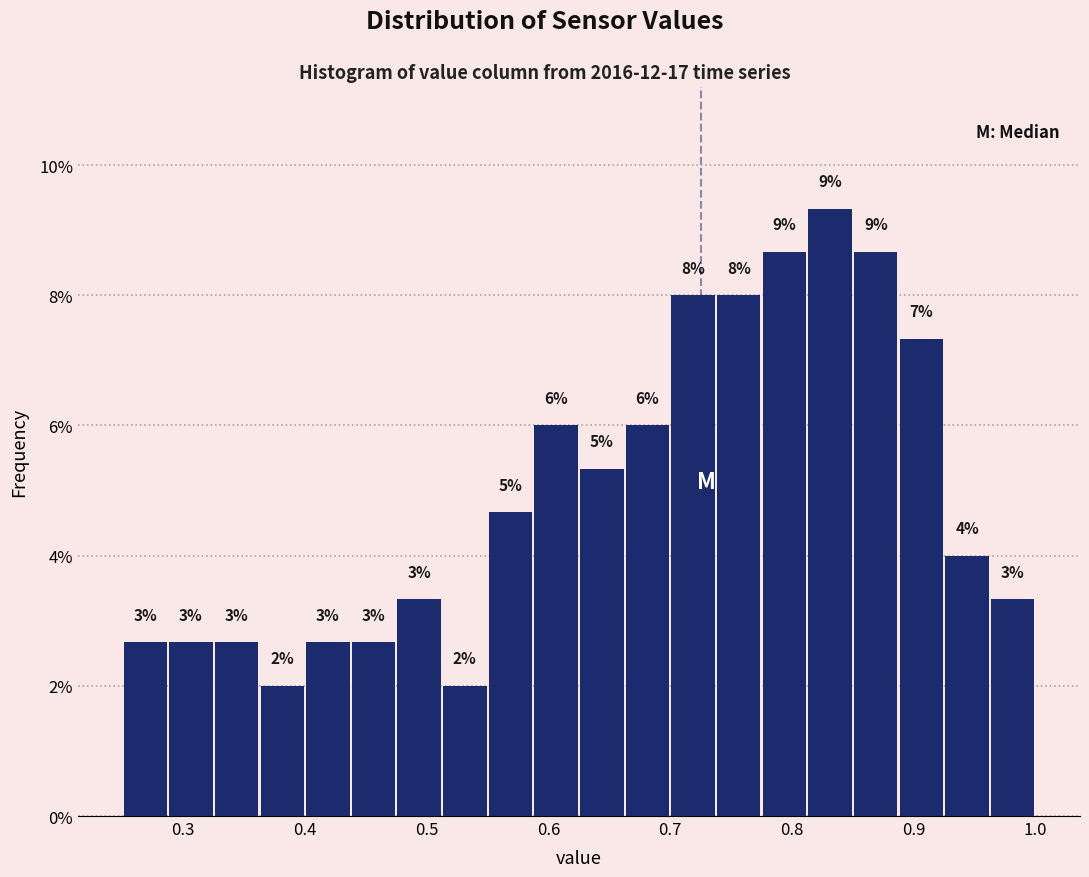

Read against the x-axis, roughly where is the centre of the tallest bar?

0.83